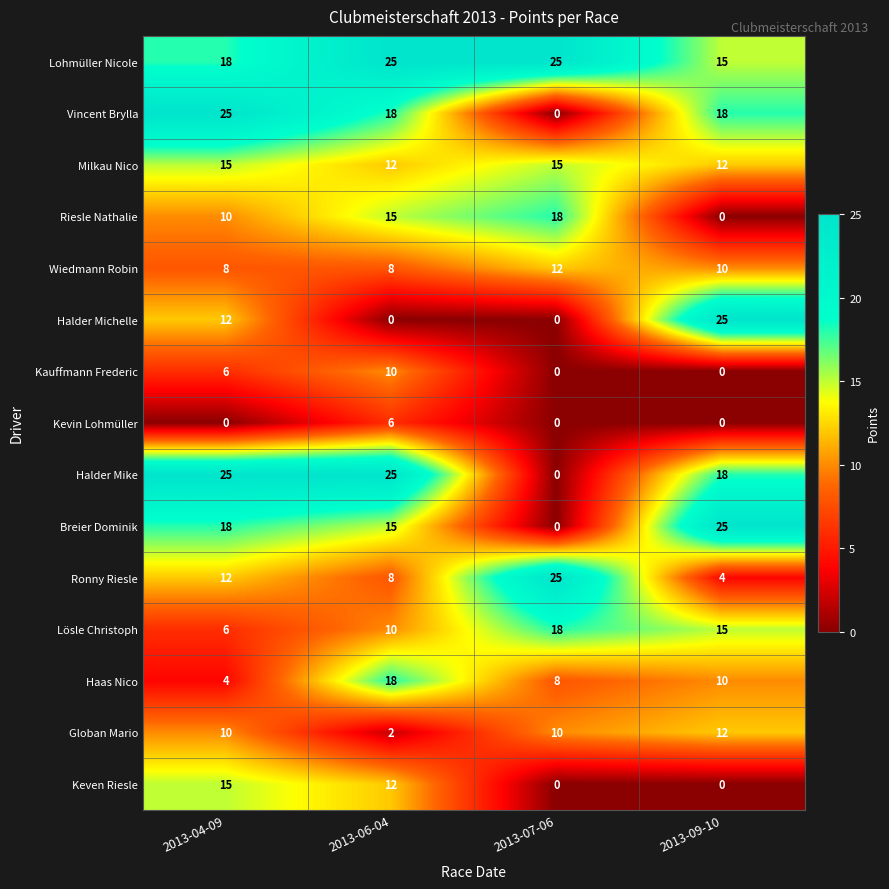

Rank the categories by Haas Nico value from highest to lowest.

2013-06-04, 2013-09-10, 2013-07-06, 2013-04-09